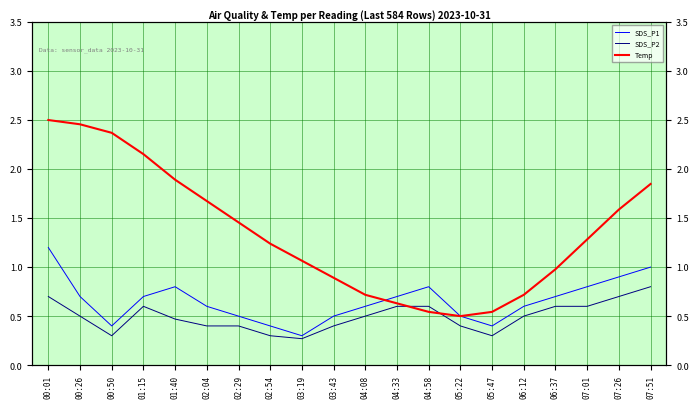

Reading left to right, transcribe all the data shown in this chart.

SDS_P1: 00:01=1.2	00:26=0.7	00:50=0.4	01:15=0.7	01:40=0.8	02:04=0.6	02:29=0.5	02:54=0.4	03:19=0.3	03:43=0.5	04:08=0.6	04:33=0.7	04:58=0.8	05:22=0.5	05:47=0.4	06:12=0.6	06:37=0.7	07:01=0.8	07:26=0.9	07:51=1.0
SDS_P2: 00:01=0.7	00:26=0.5	00:50=0.3	01:15=0.6	01:40=0.5	02:04=0.4	02:29=0.4	02:54=0.3	03:19=0.3	03:43=0.4	04:08=0.5	04:33=0.6	04:58=0.6	05:22=0.4	05:47=0.3	06:12=0.5	06:37=0.6	07:01=0.6	07:26=0.7	07:51=0.8
Temp: 00:01=2.5	00:26=2.5	00:50=2.4	01:15=2.2	01:40=1.9	02:04=1.7	02:29=1.5	02:54=1.2	03:19=1.1	03:43=0.9	04:08=0.7	04:33=0.6	04:58=0.5	05:22=0.5	05:47=0.5	06:12=0.7	06:37=1.0	07:01=1.3	07:26=1.6	07:51=1.8